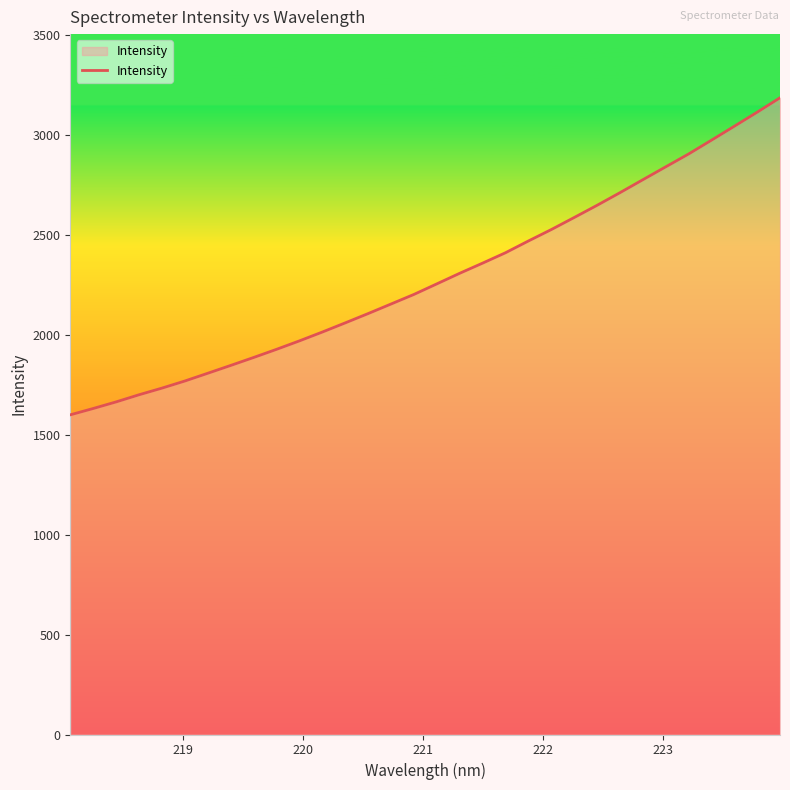

What is the maximum value shown in the chart?

3183.7